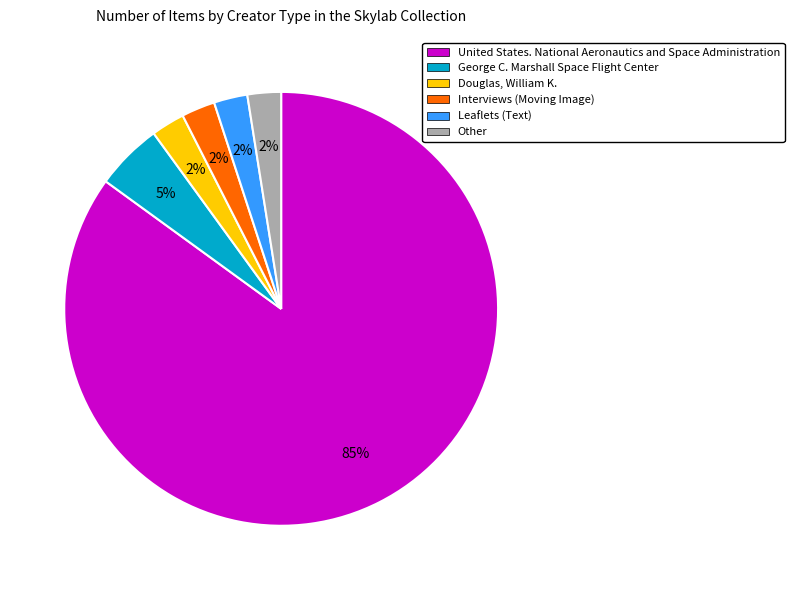

To the nearest percent, what is the average slice percentage?

17%